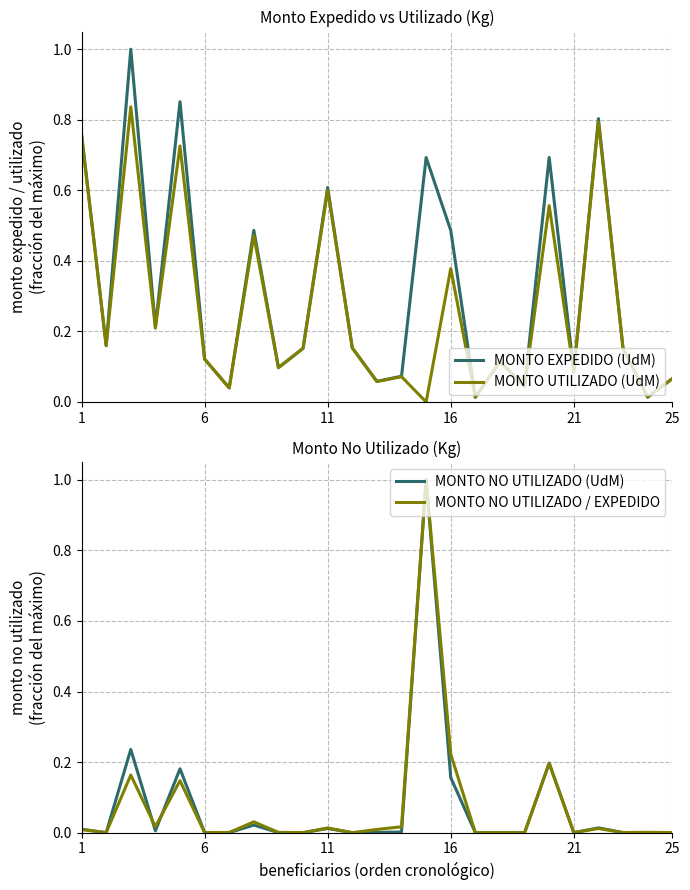

The value of MONTO EXPEDIDO (UdM) at 11 is 0.6. True or false?

True